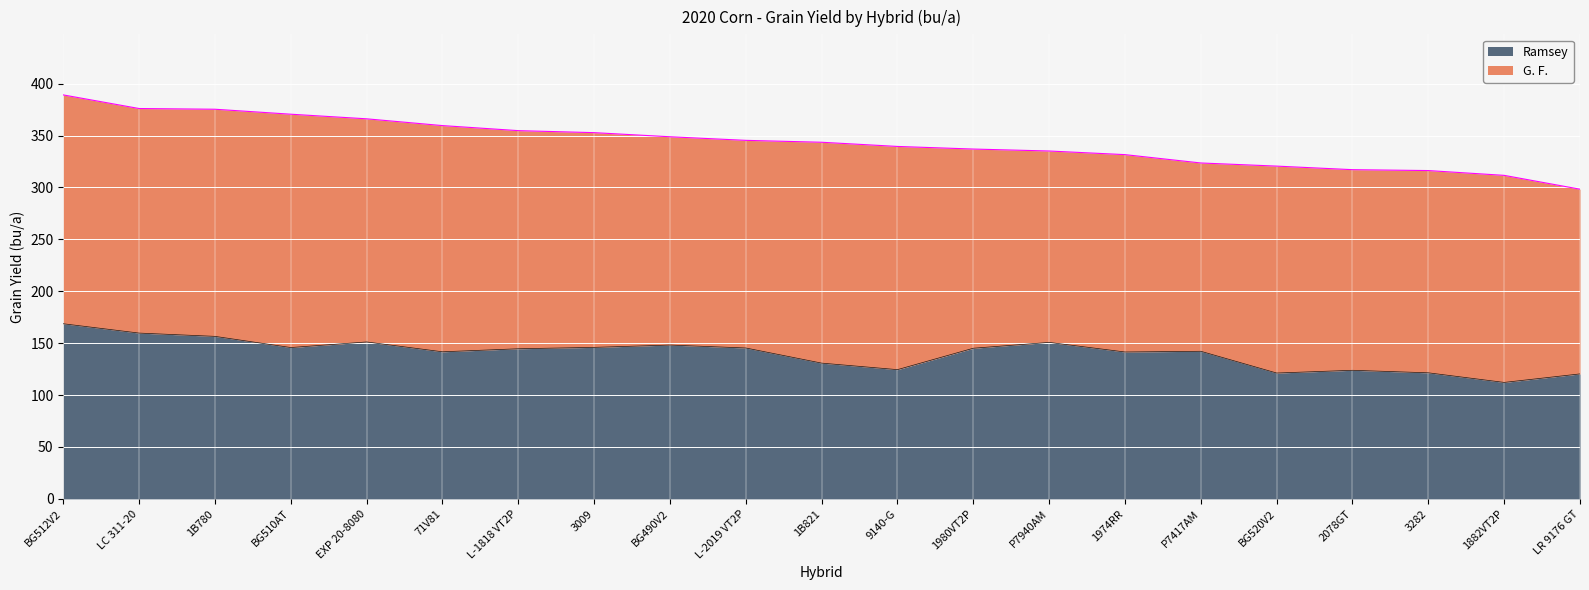

True or false: Ramsey has a value of 145.8 at BG510AT.

True